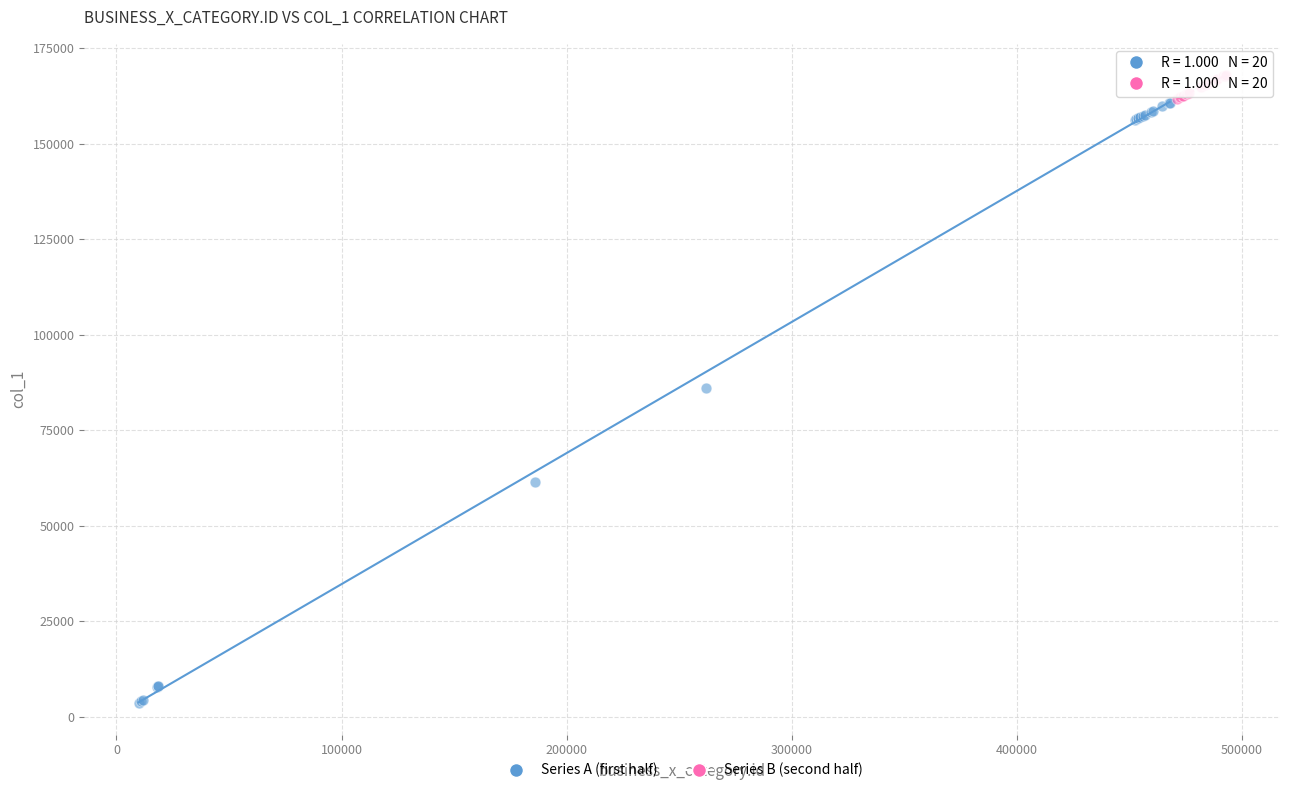

Which series contains the lowest Y value?

Series A (first half)